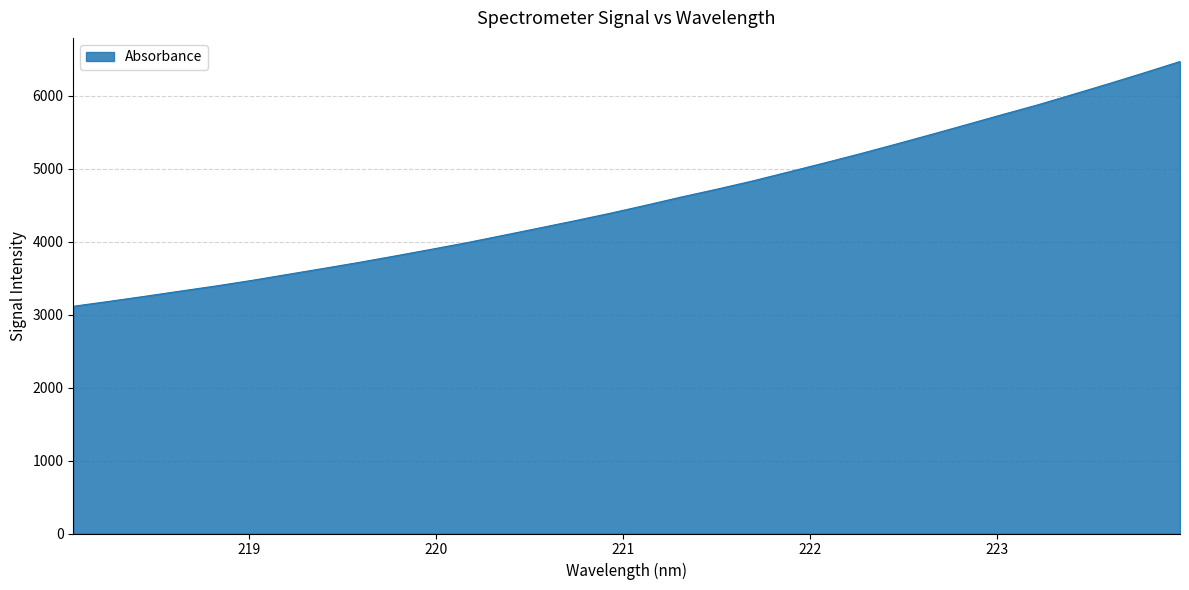

What is the greatest value displayed?

6472.9